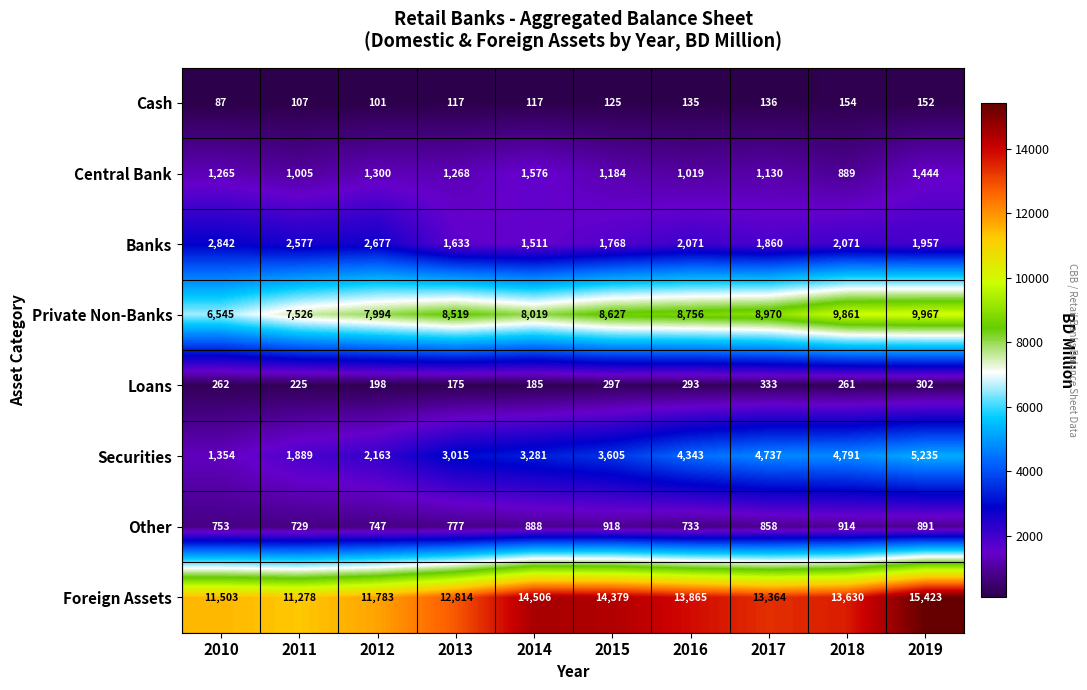

What is the greatest value displayed?

15423